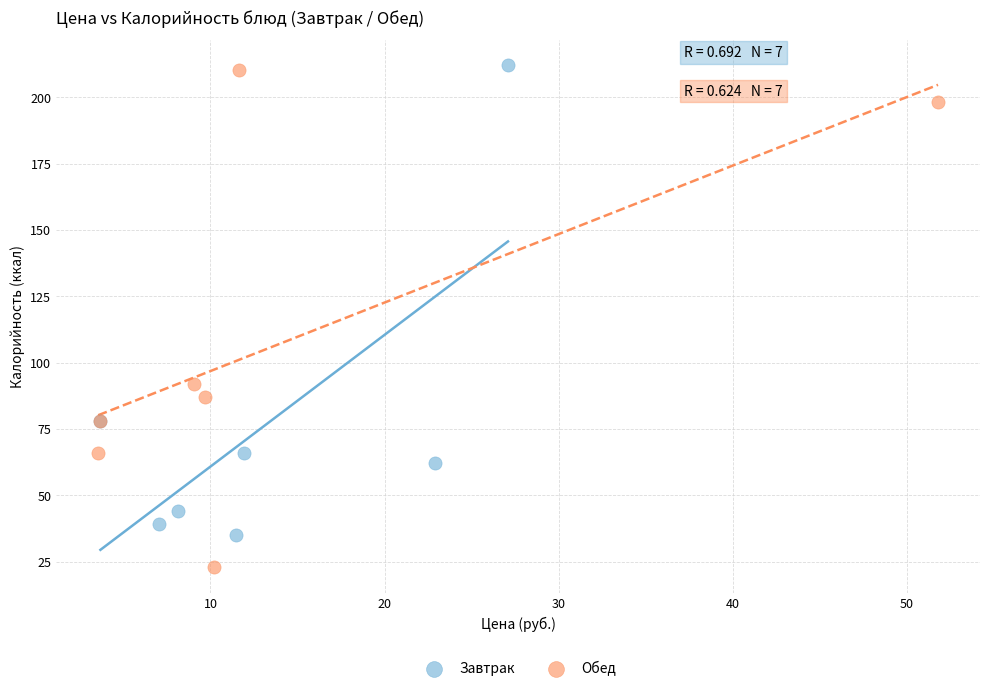

What are all the series names shown in the legend?

Завтрак, Обед